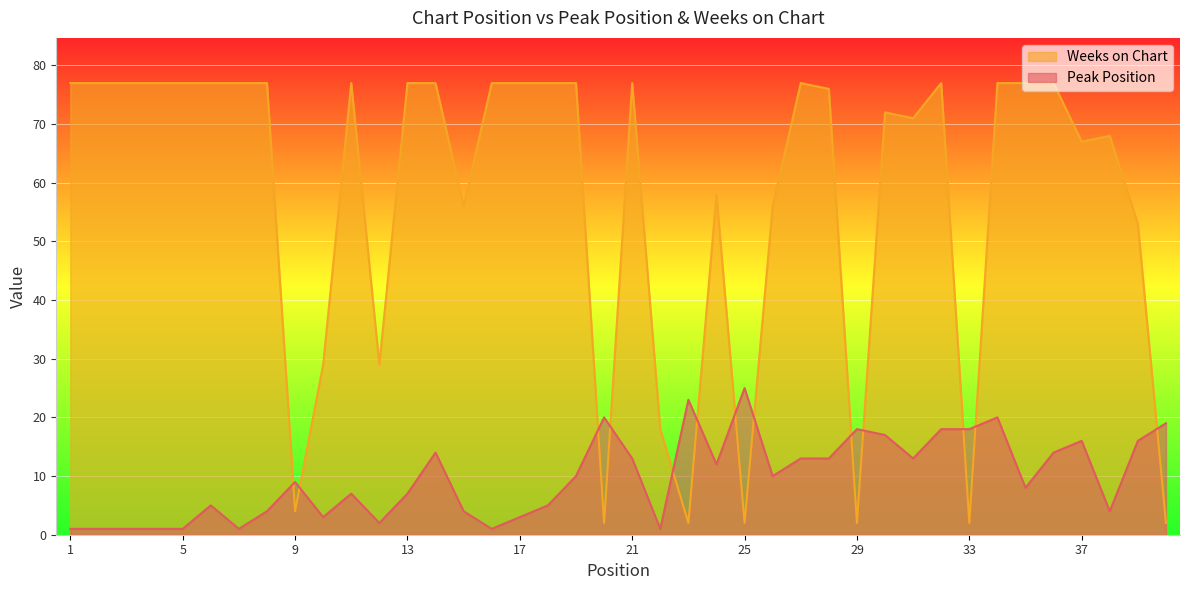

What is the difference between the second highest and second lowest values in the Peak Position series?

22